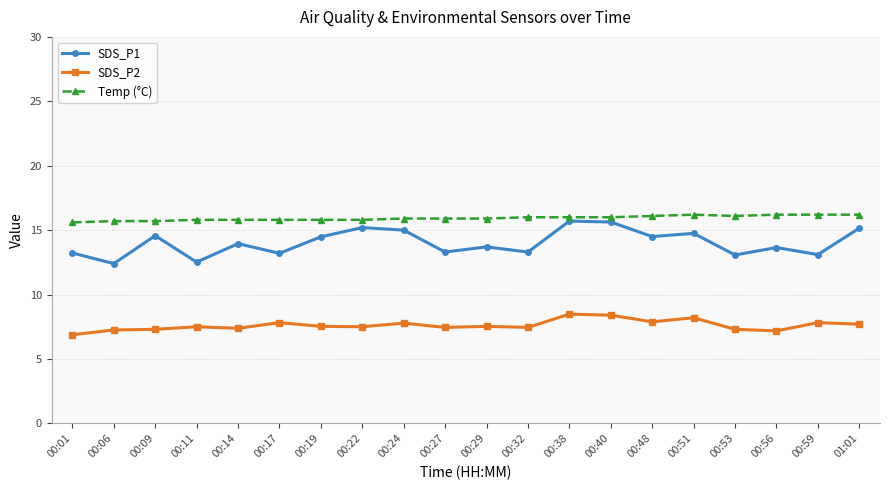

Does the chart display data point markers on the line(s)?

Yes